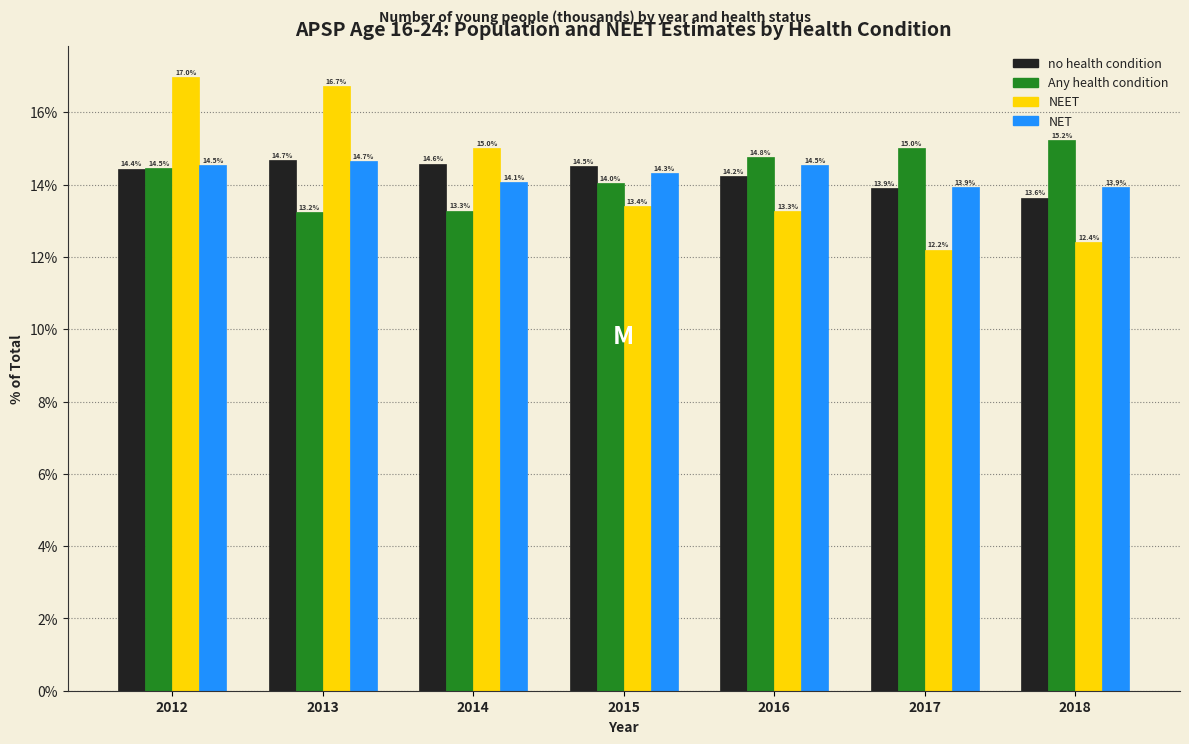

Reading left to right, transcribe all the data shown in this chart.

no health condition: 14.4	14.7	14.6	14.5	14.2	13.9	13.6
Any health condition: 14.5	13.2	13.3	14.0	14.8	15.0	15.2
NEET: 17.0	16.7	15.0	13.4	13.3	12.2	12.4
NET: 14.5	14.7	14.1	14.3	14.5	13.9	13.9